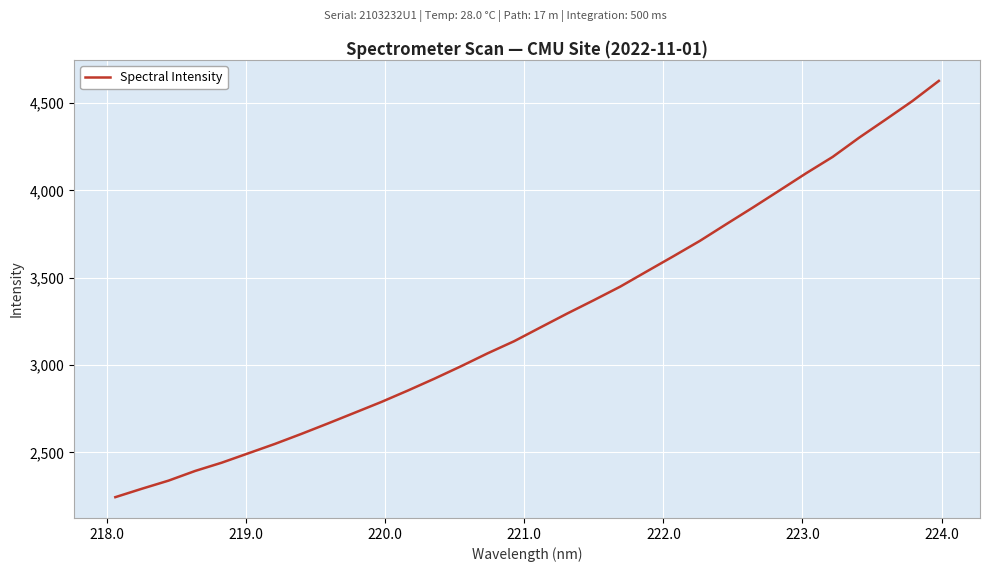

What is the difference between the maximum and minimum values?

2383.3